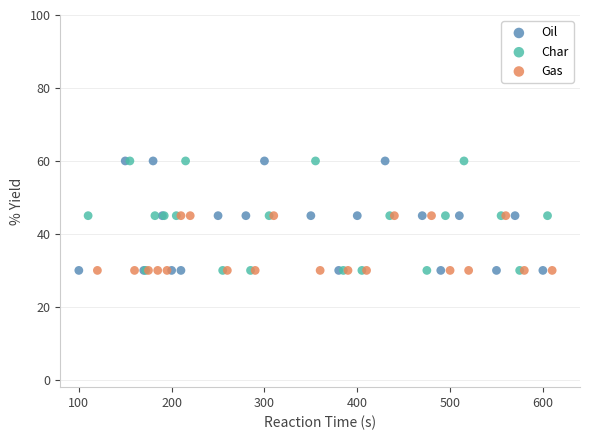

What are all the series names shown in the legend?

Oil, Char, Gas